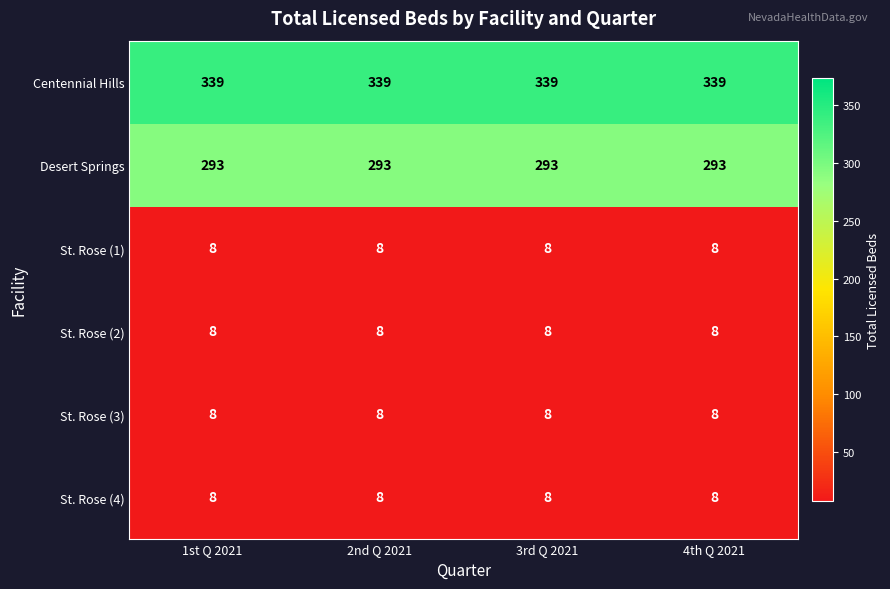

The Desert Springs series shows 139 at 3rd Q 2021. True or false?

False